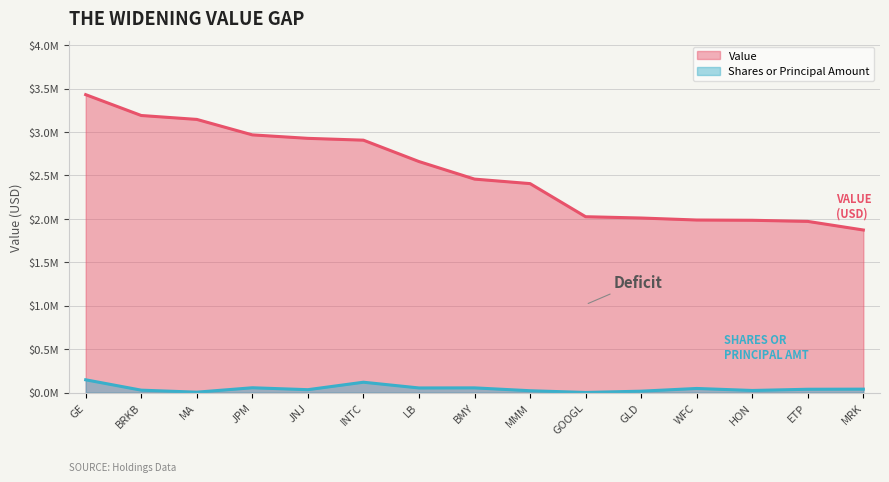

Which series has the largest total across all categories?

Value